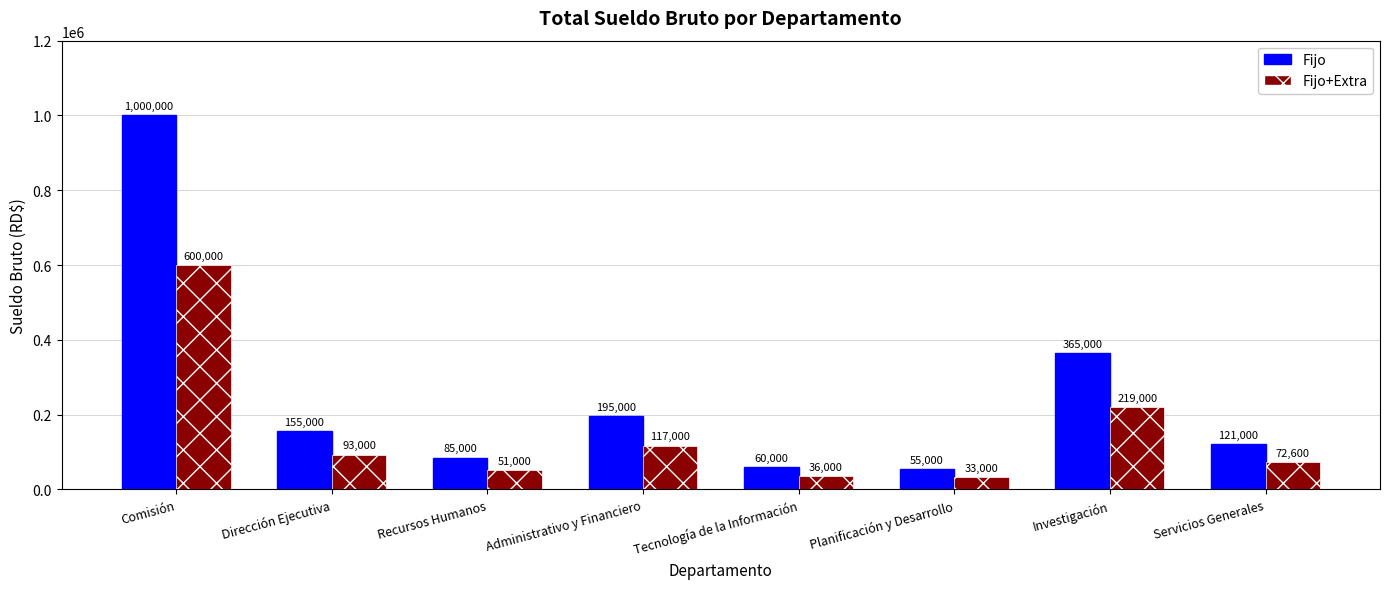

What is the label of the 3rd bar from the right?

Planificación y Desarrollo